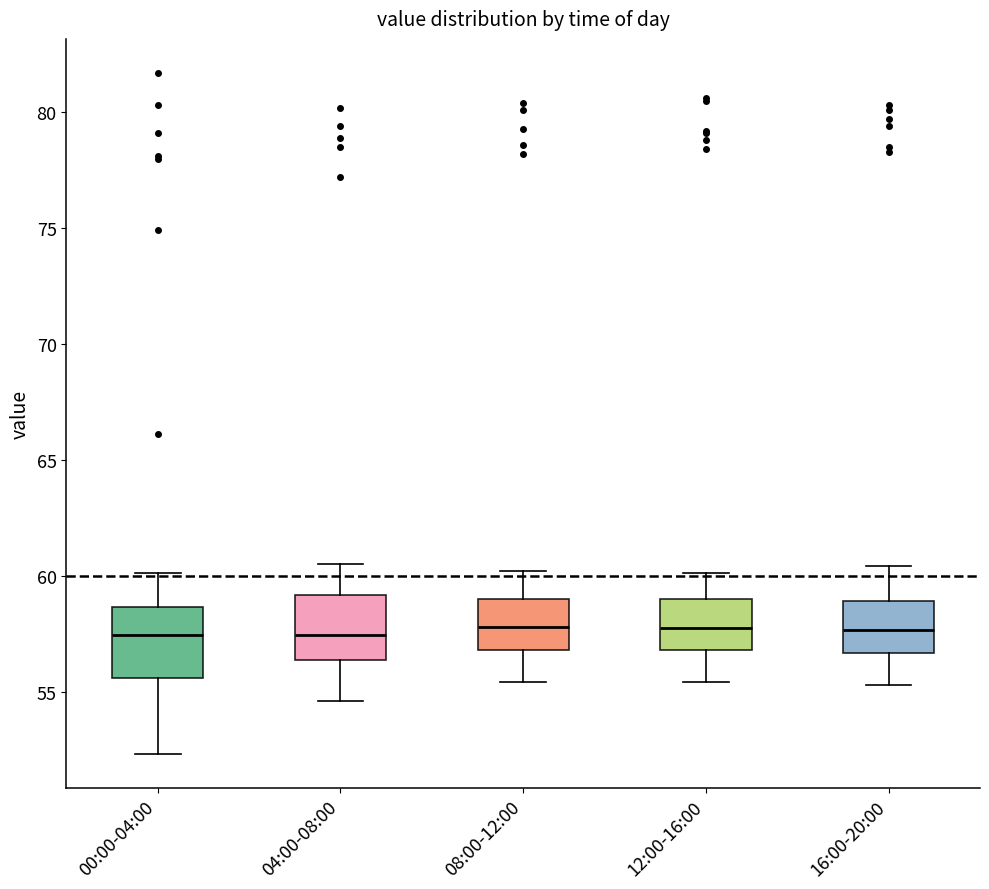

Reading left to right, transcribe this box plot: for each box, give where its median line is, the range the box spans, and where its two whiskers end, as read against the y-axis. The values are not printed on the chart, so give them approximately, as read against the axis.

00:00-04:00: median 57.5, box 55.5 to 58.5, whiskers 52.5 to 60.0
04:00-08:00: median 57.5, box 56.5 to 59.0, whiskers 54.5 to 60.5
08:00-12:00: median 58.0, box 57.0 to 59.0, whiskers 55.5 to 60.0
12:00-16:00: median 58.0, box 57.0 to 59.0, whiskers 55.5 to 60.0
16:00-20:00: median 57.5, box 56.5 to 59.0, whiskers 55.5 to 60.5